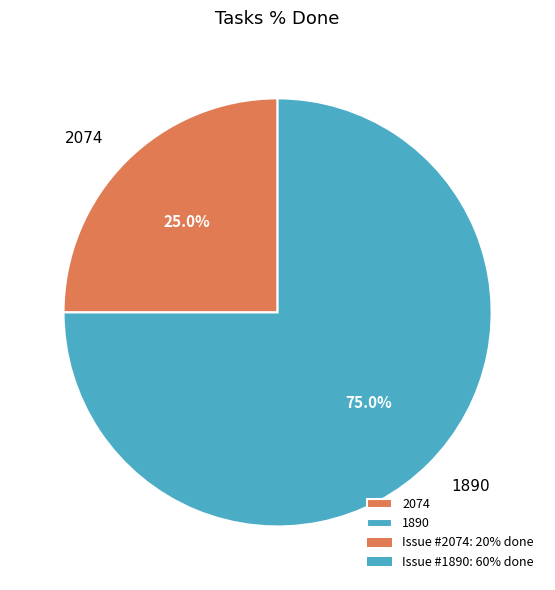

The 2074 slice represents 15% of the pie. True or false?

False